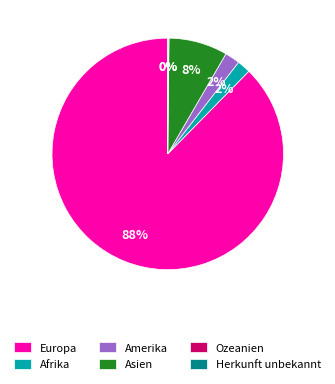

To the nearest percent, what is the average slice percentage?

17%